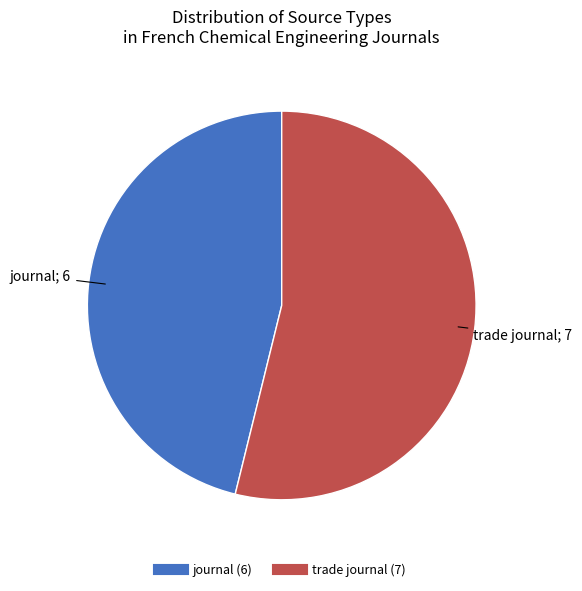

Do journal and trade journal together represent more than half of the pie?

Yes